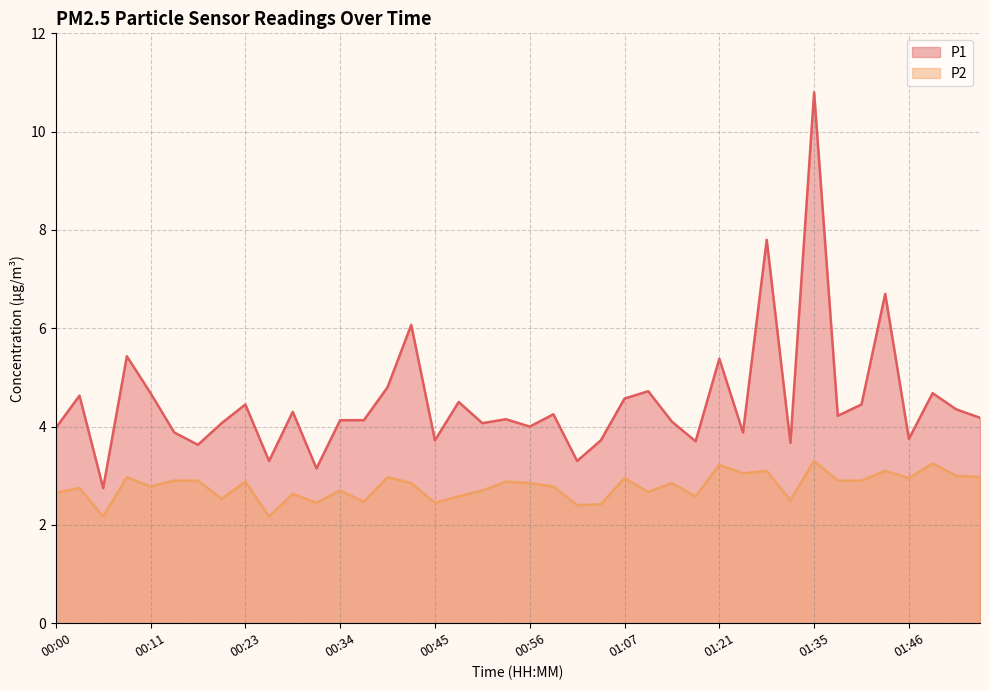

True or false: P1 and P2 intersect in this chart.

False